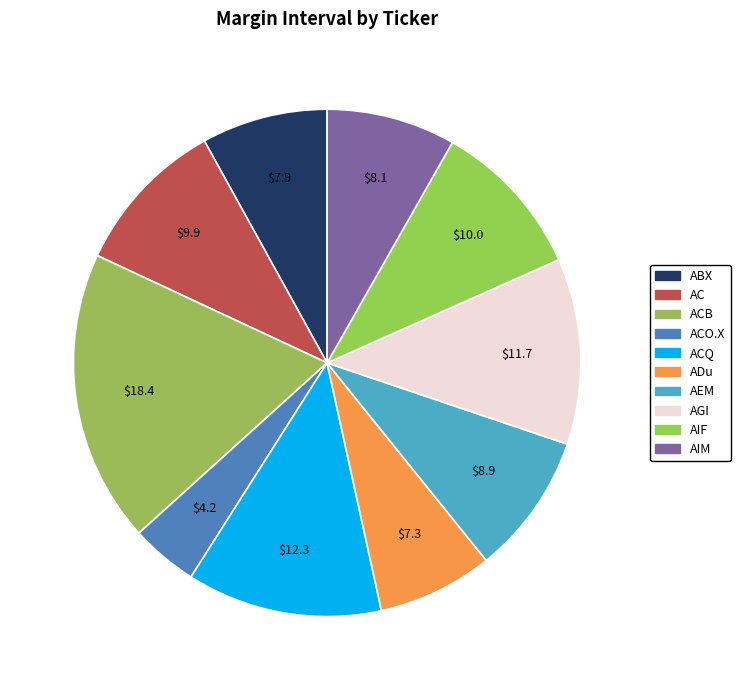

Count the number of slices in the pie.

10